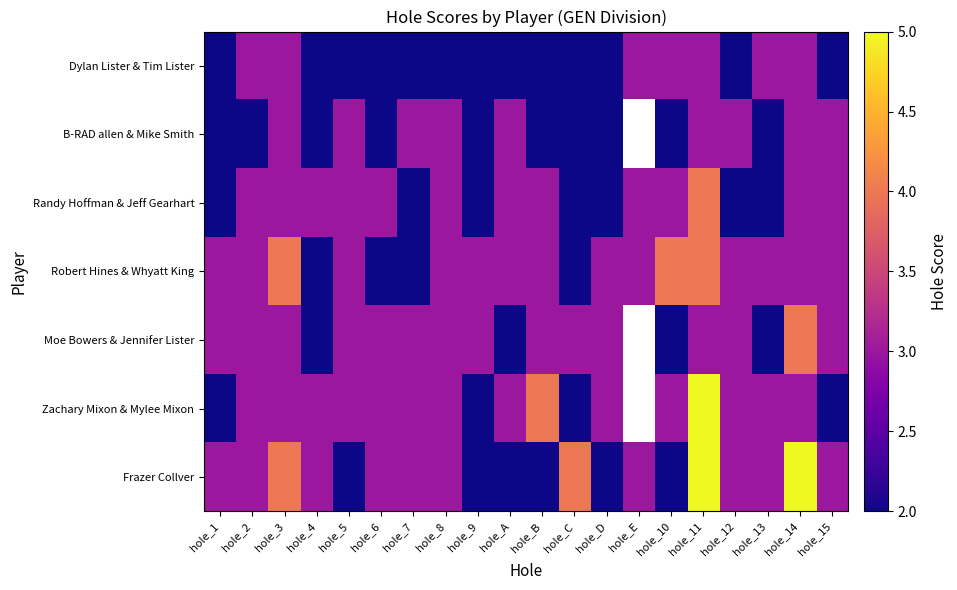

True or false: Robert Hines & Whyatt King has a value of 2.0 at hole_C.

True